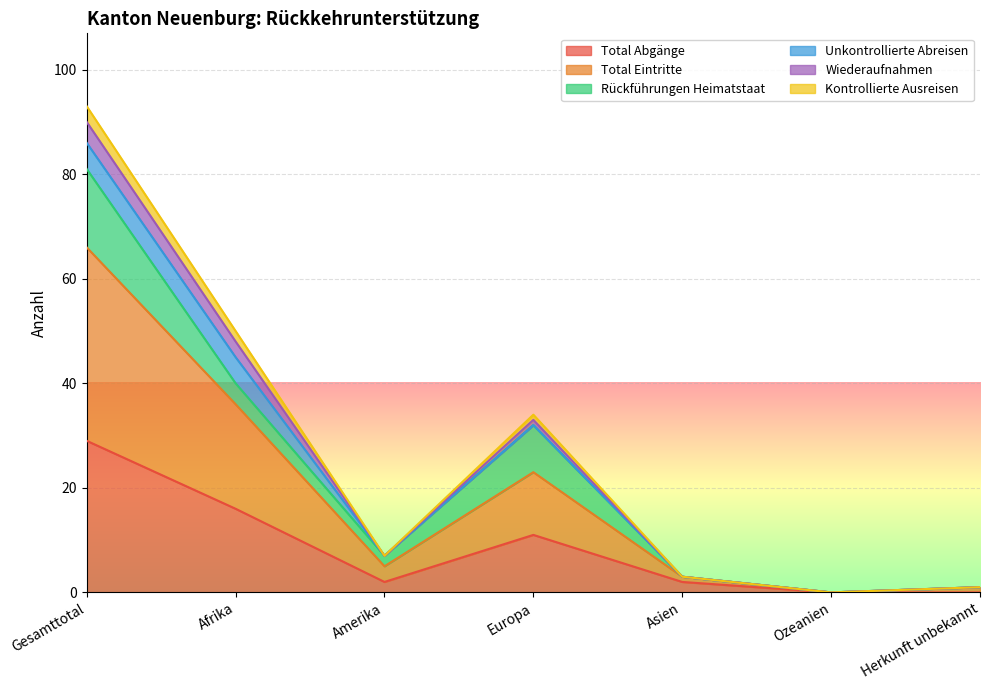

The Total Abgänge series shows 0 at Herkunft unbekannt. True or false?

True